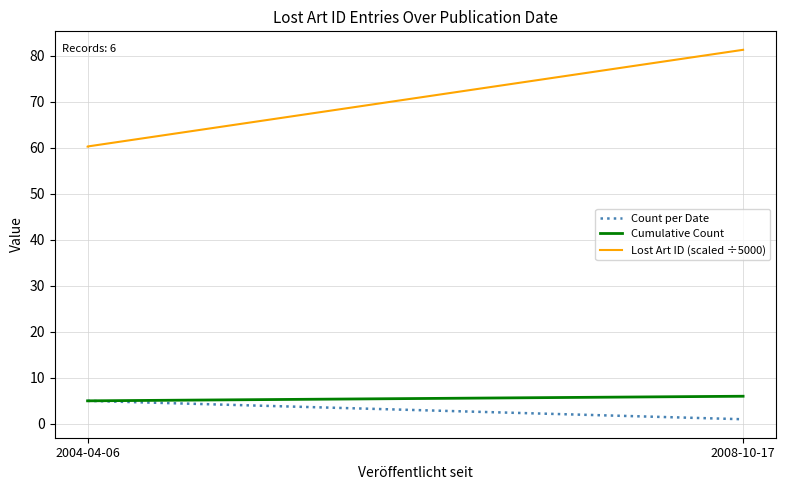

The value at 2004-04-06 is 60.2. True or false?

True